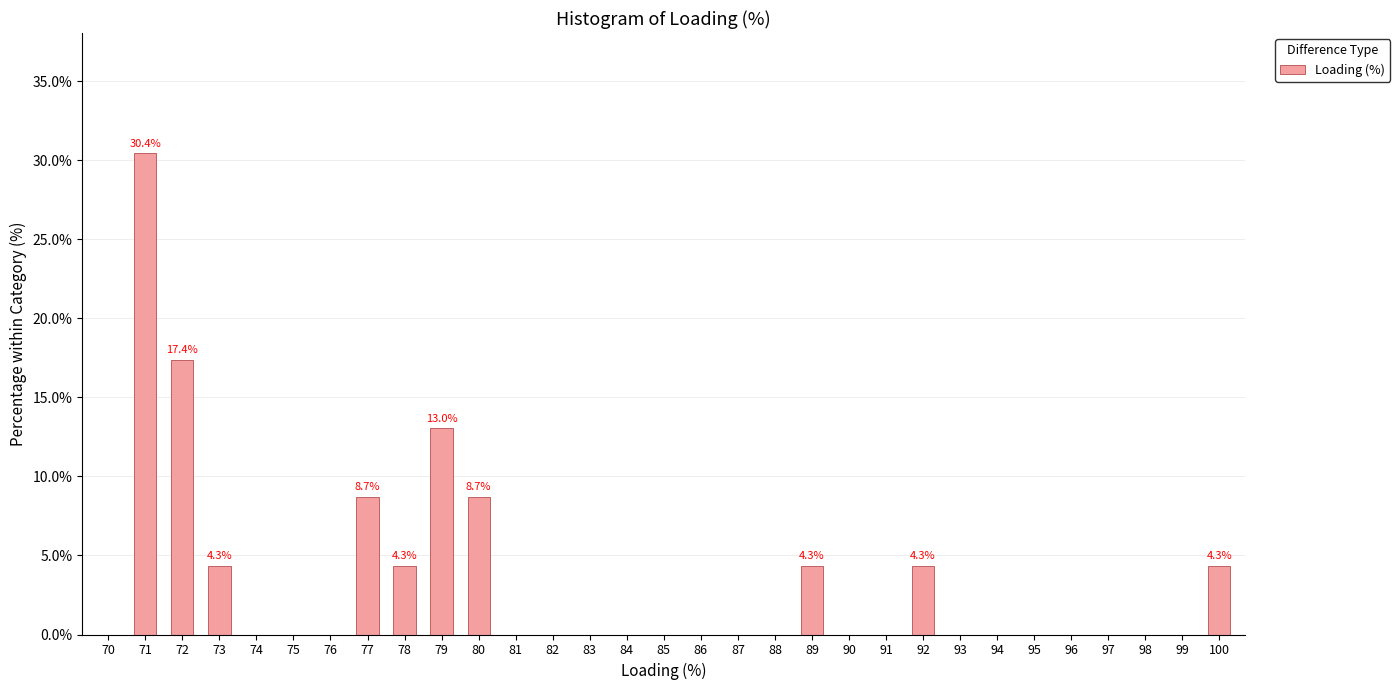

At which label is the value closest to 15?

79